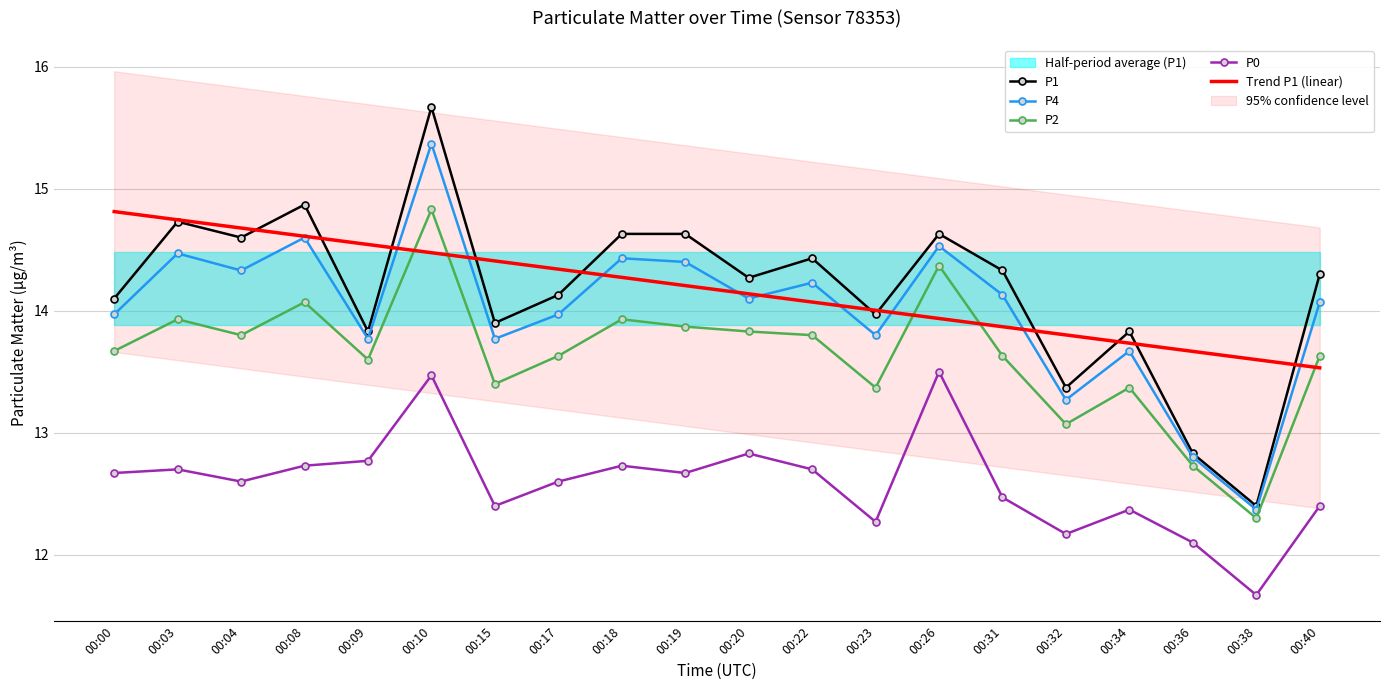

What is the difference between the second highest and second lowest values in the Trend P1 (linear) series?

1.1